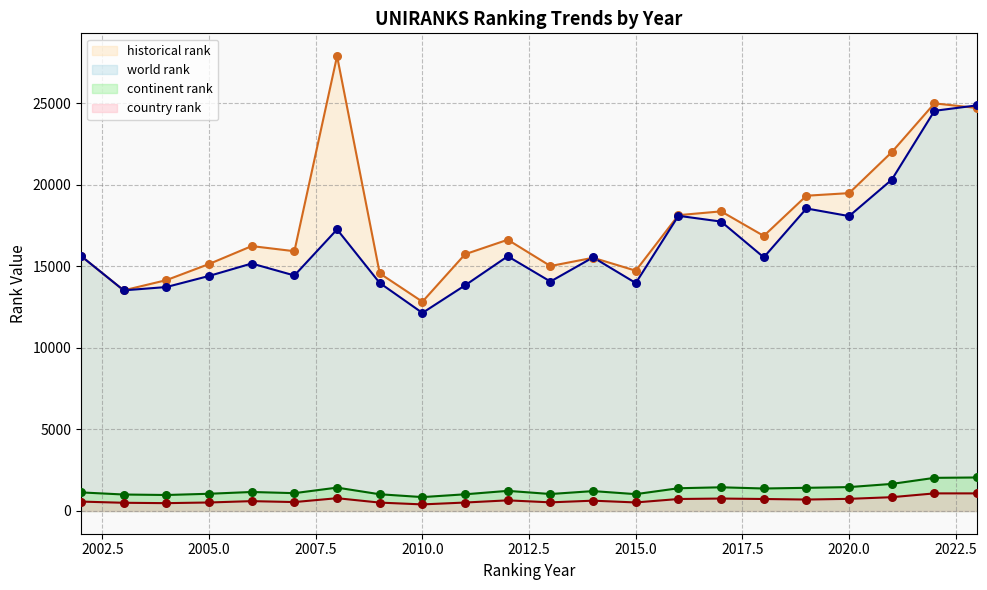

At how many categories does at least one series exceed 14009?

20